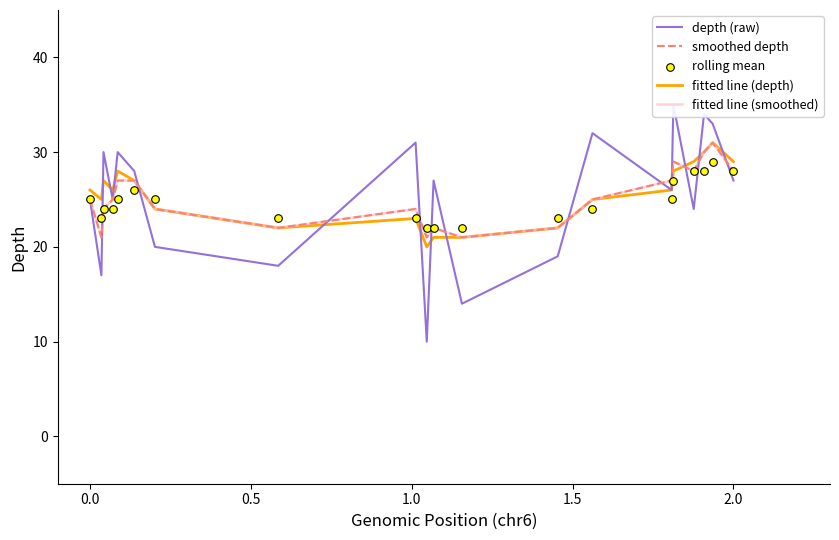

Which series reaches the maximum Y coordinate?

depth (raw)